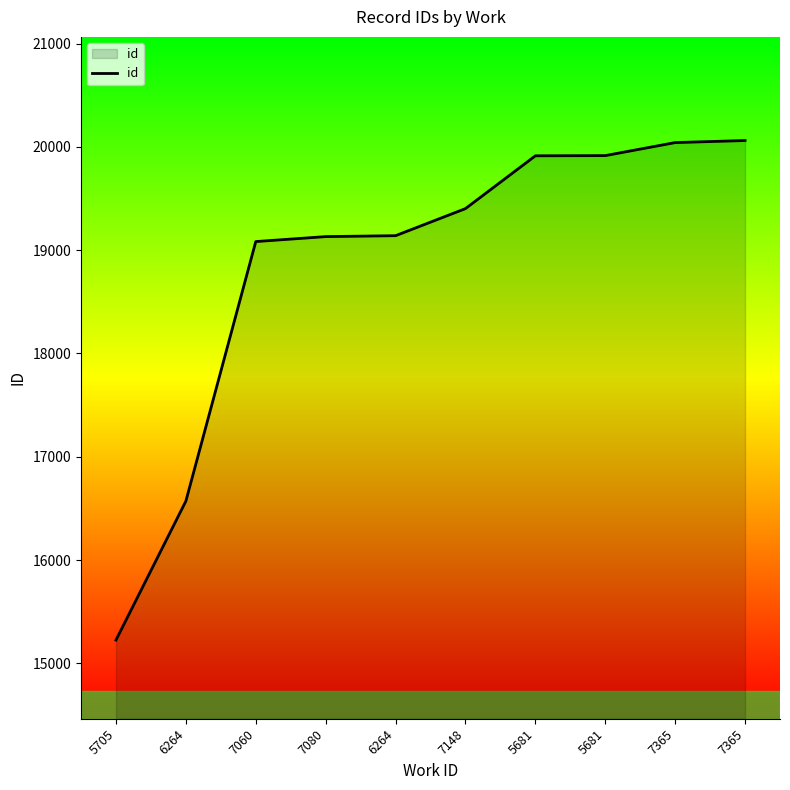

Count the number of data series in this chart.

1